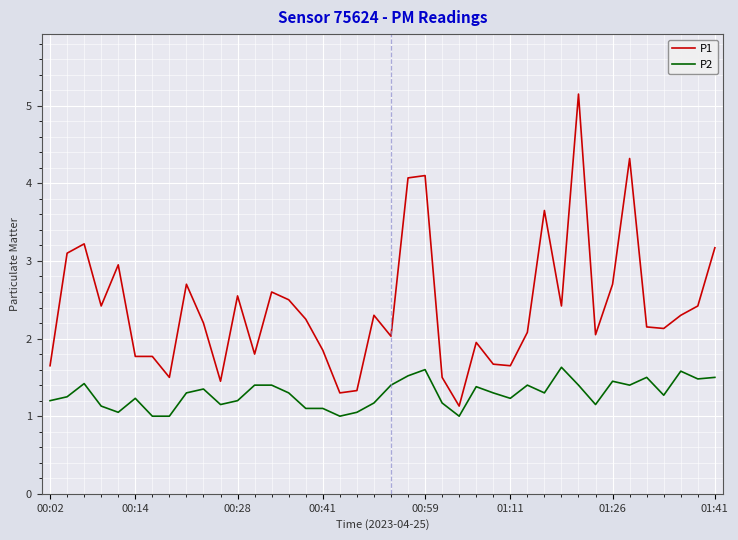

Which series has the largest total across all categories?

P1